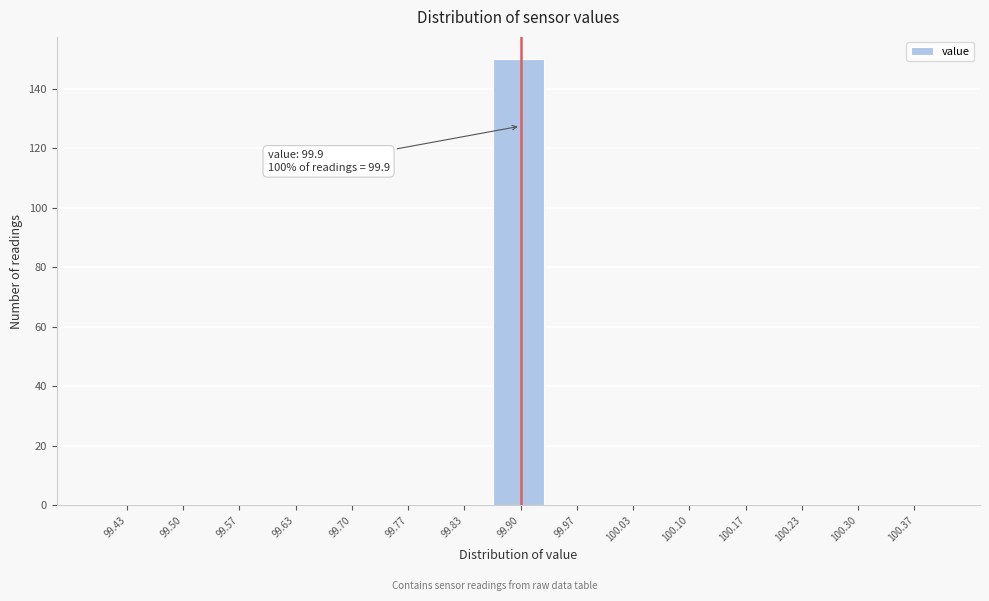

Which range on the x-axis has the tallest bar?

99.87 to 99.93